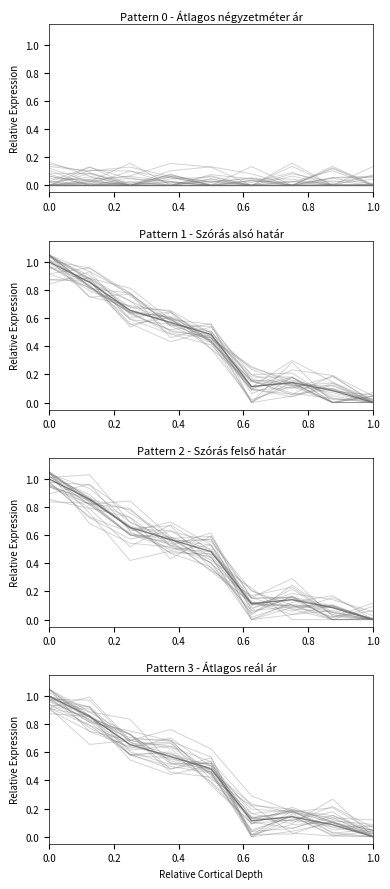

In Átlagos reál ár, how many points are lower than both neighbors (excluding endpoints)?

1